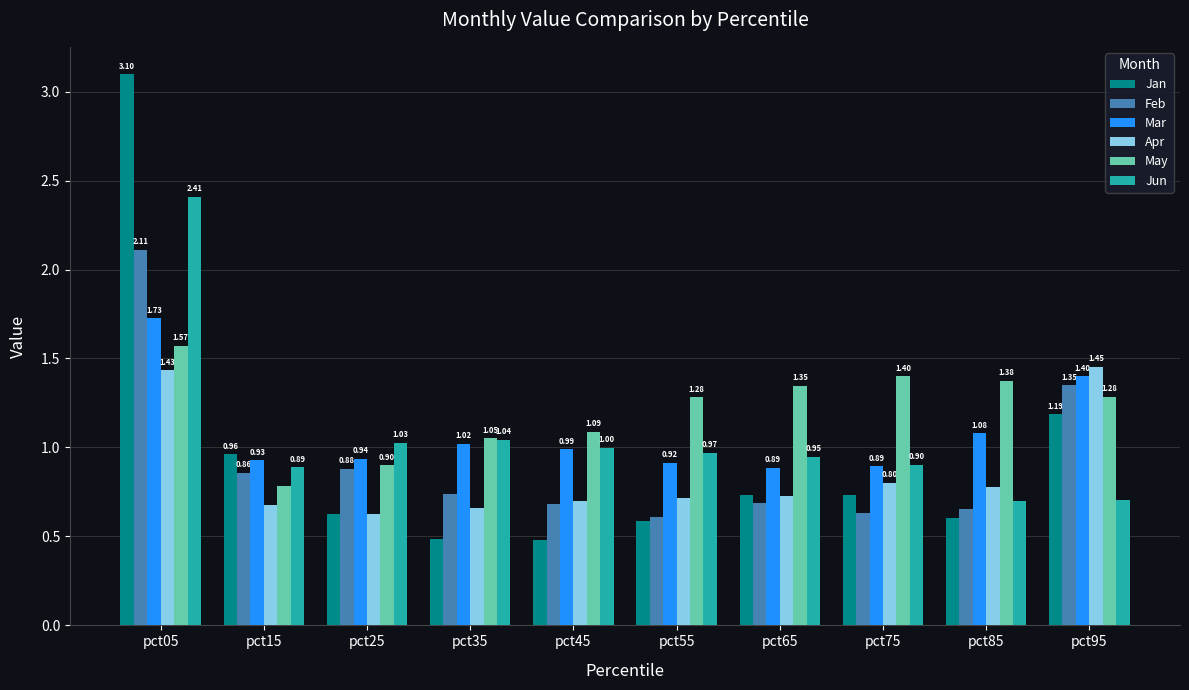

What is the total value across all series at pct55?

5.1